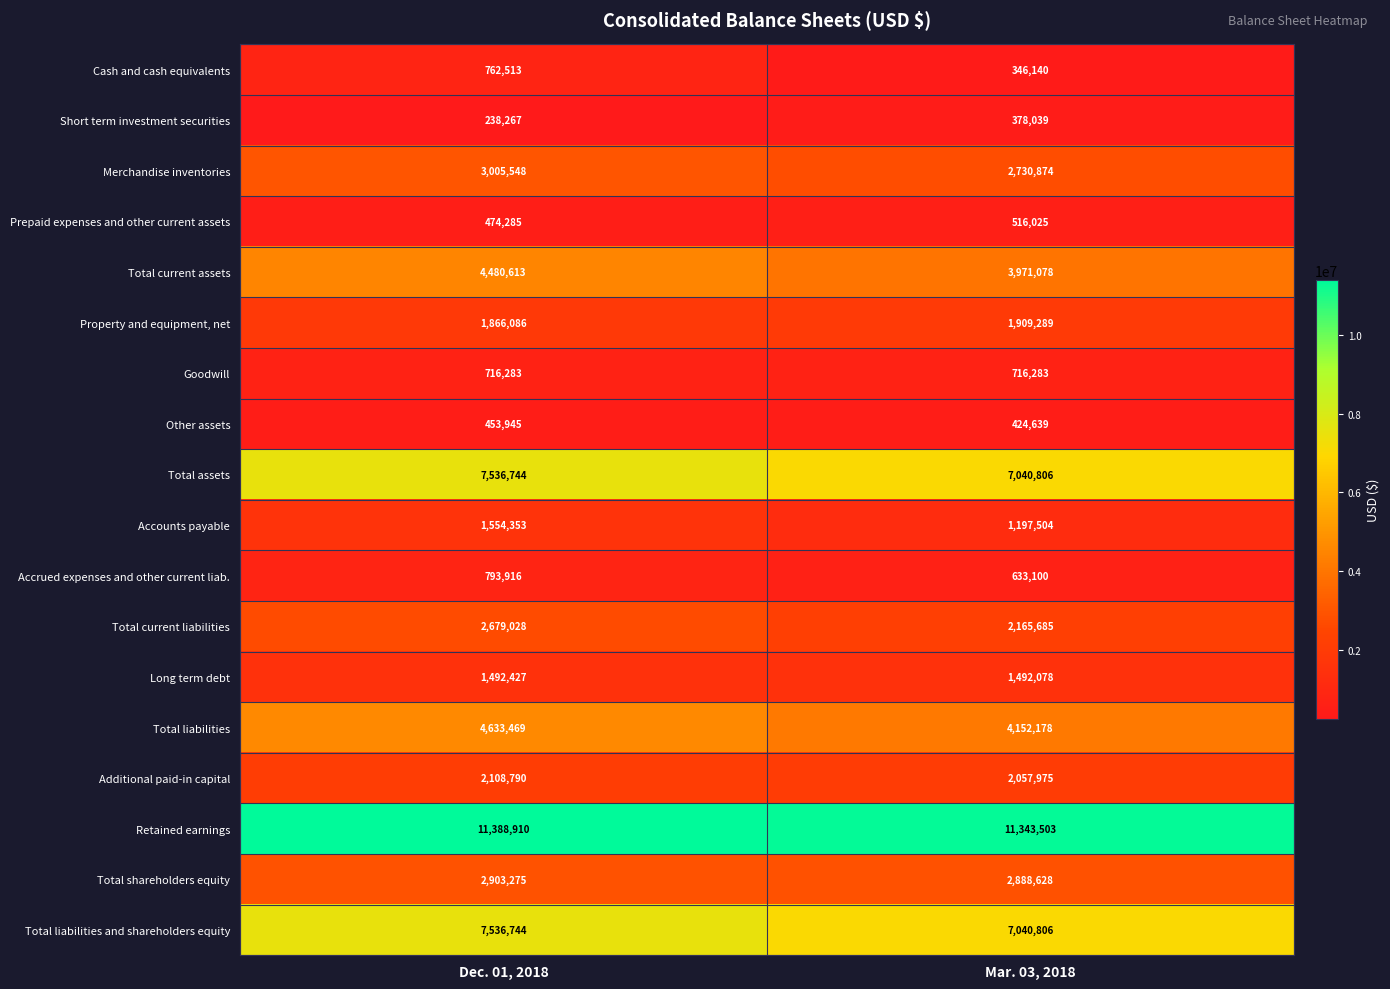

List the labels in order of Total current liabilities value, largest first.

Dec. 01, 2018, Mar. 03, 2018